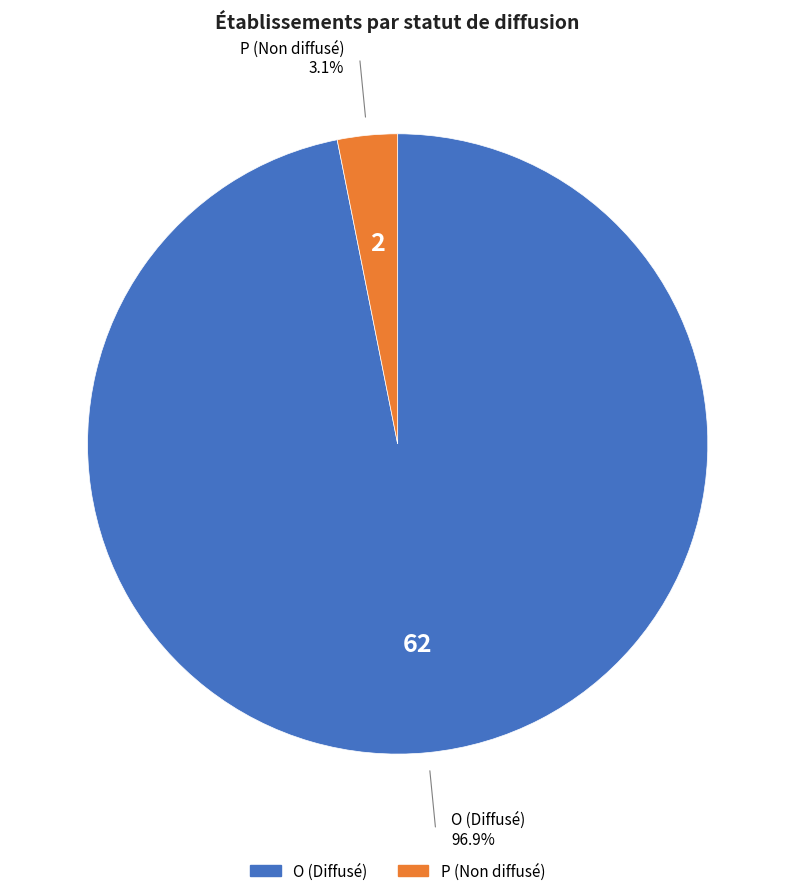

To the nearest percent, what is the average slice percentage?

50%